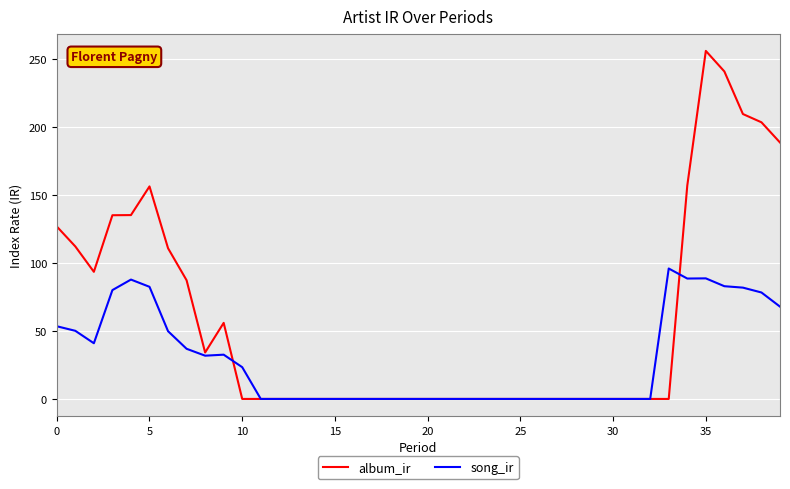

Which series has the largest range (max minus min)?

album_ir